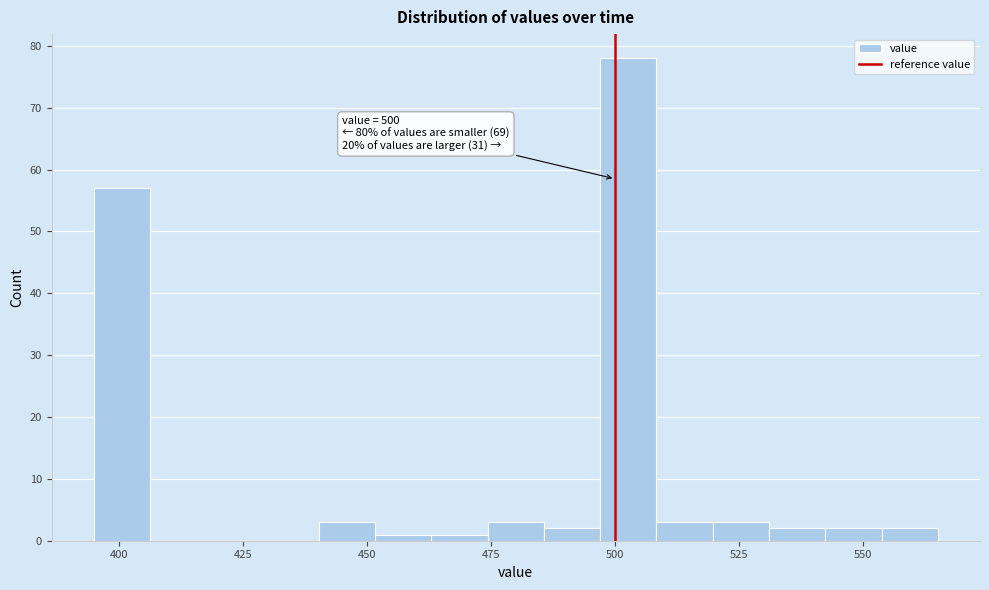

Around what value on the x-axis is the tallest bar? Give the approximate position of its centre, as read against the axis.

505